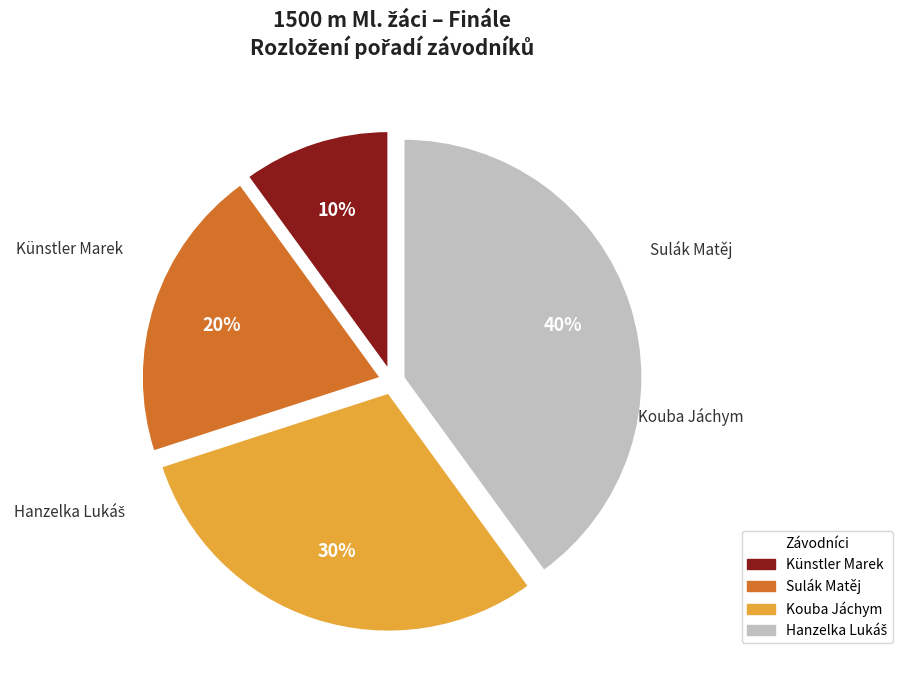

Which slice is the largest?

Hanzelka Lukáš